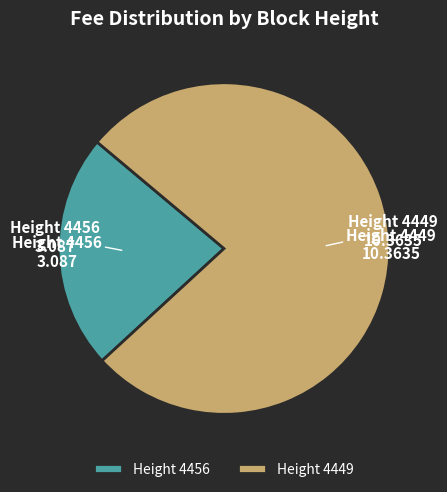

Is it true that Height 4456 is 23% of the pie?

True